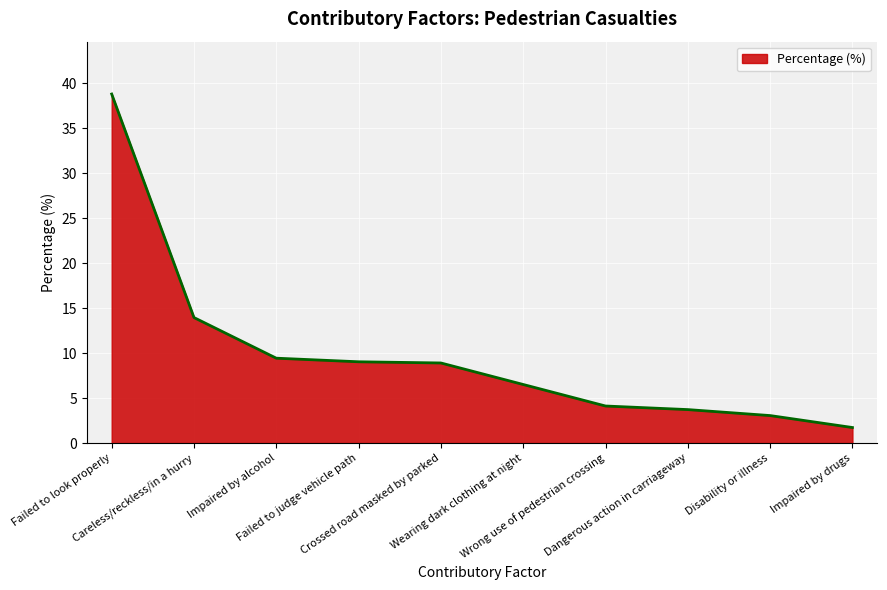

What is the difference between the second highest and second lowest values?

10.9